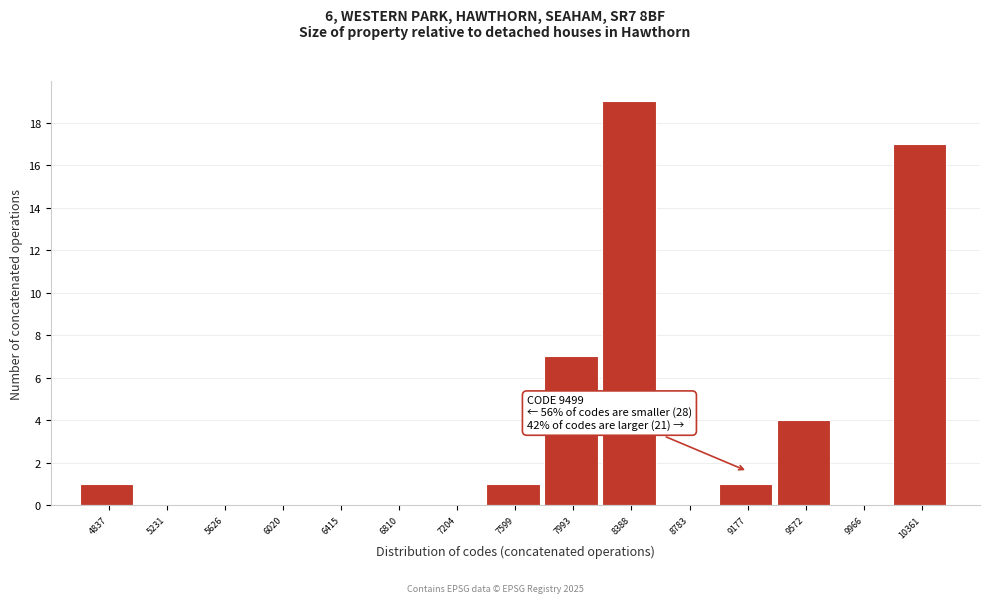

Reading right to left, transcribe all the data shown in this chart.

10361=17	9966=0	9572=4	9177=1	8783=0	8388=19	7993=7	7599=1	7204=0	6810=0	6415=0	6020=0	5626=0	5231=0	4837=1